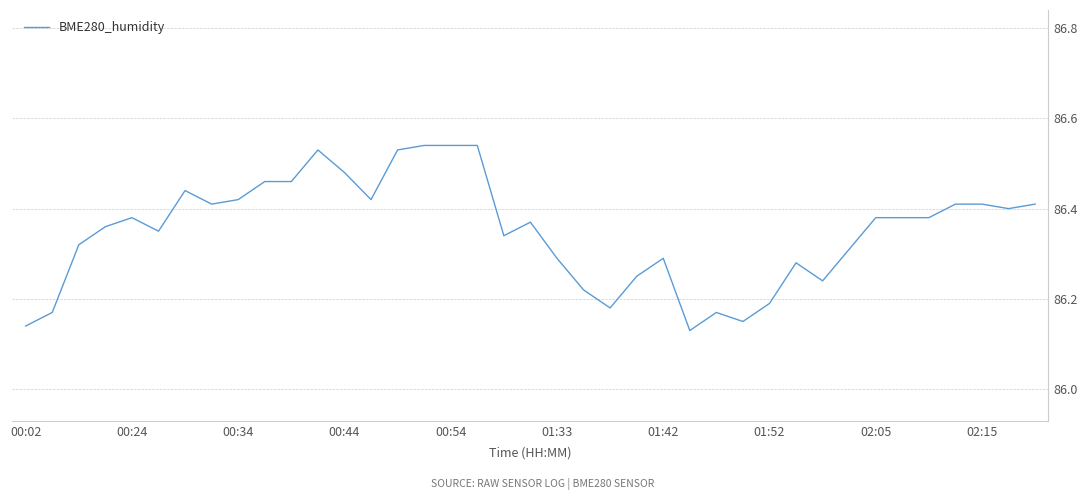

What is the difference between the maximum and minimum values?

0.4